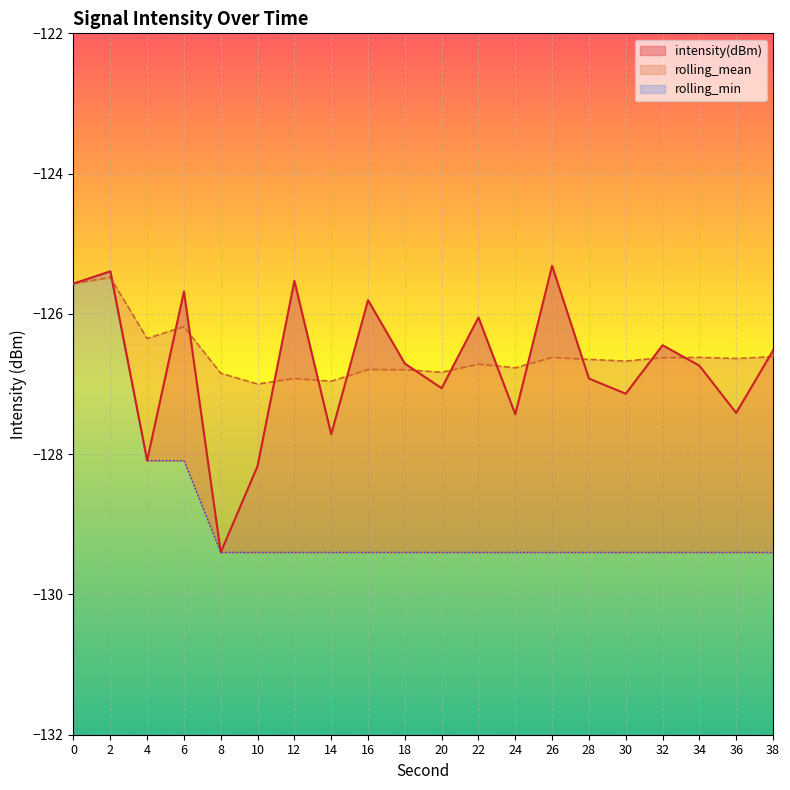

What are all the series names shown in the legend?

intensity(dBm), rolling_mean, rolling_min